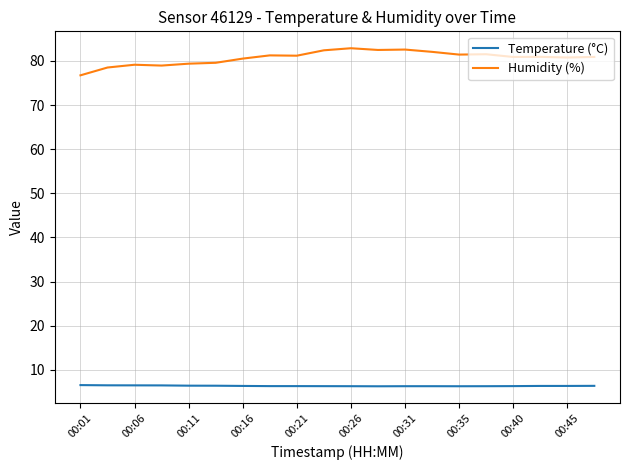

True or false: Temperature (°C) and Humidity (%) cross at least once.

False